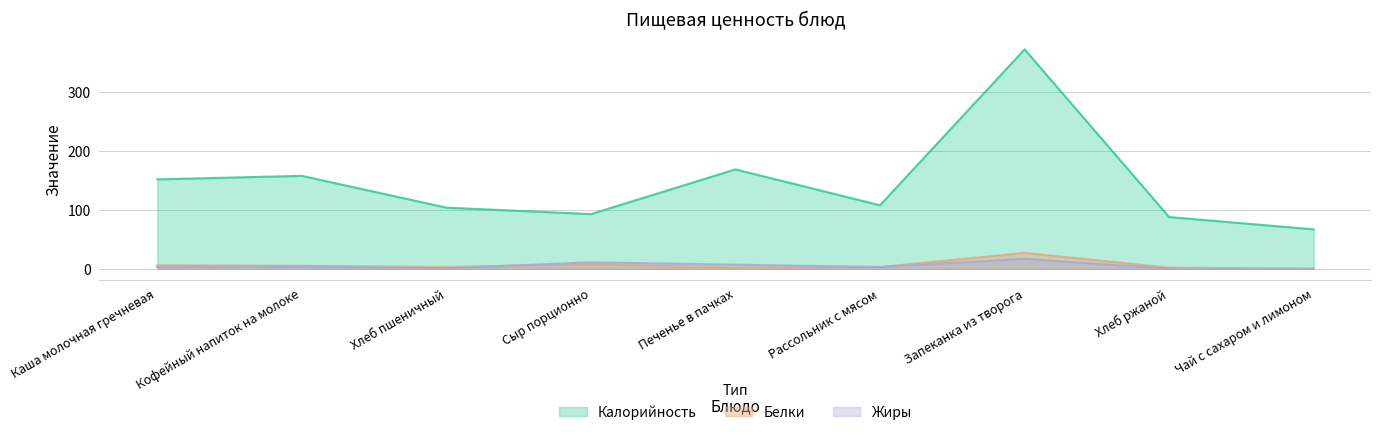

Which series has the widest spread of values?

Калорийность